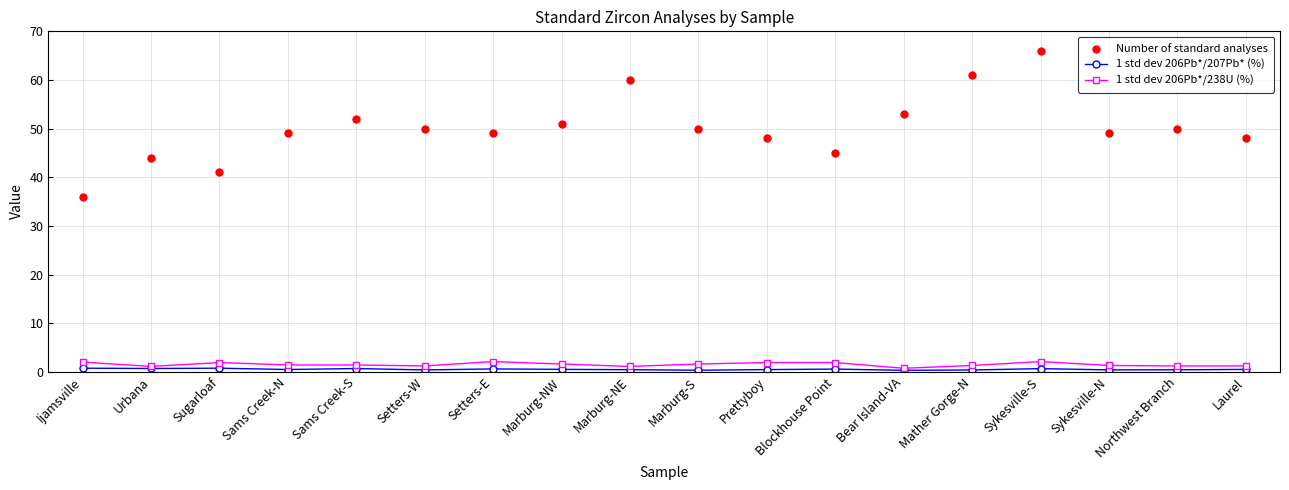

What is the label of the 14th point from the left?

Mather Gorge-N